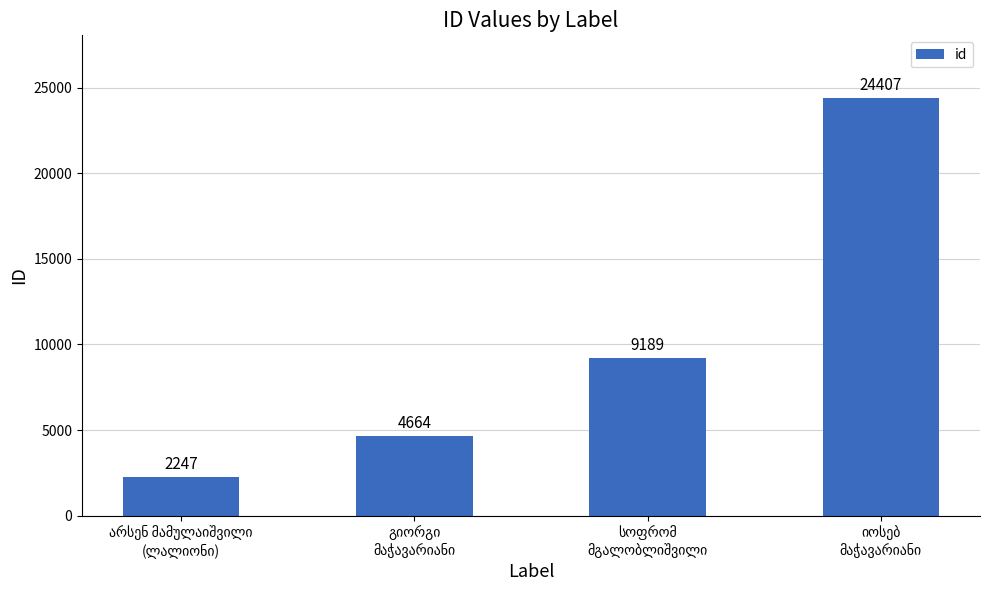

What is the maximum value shown in the chart?

24407